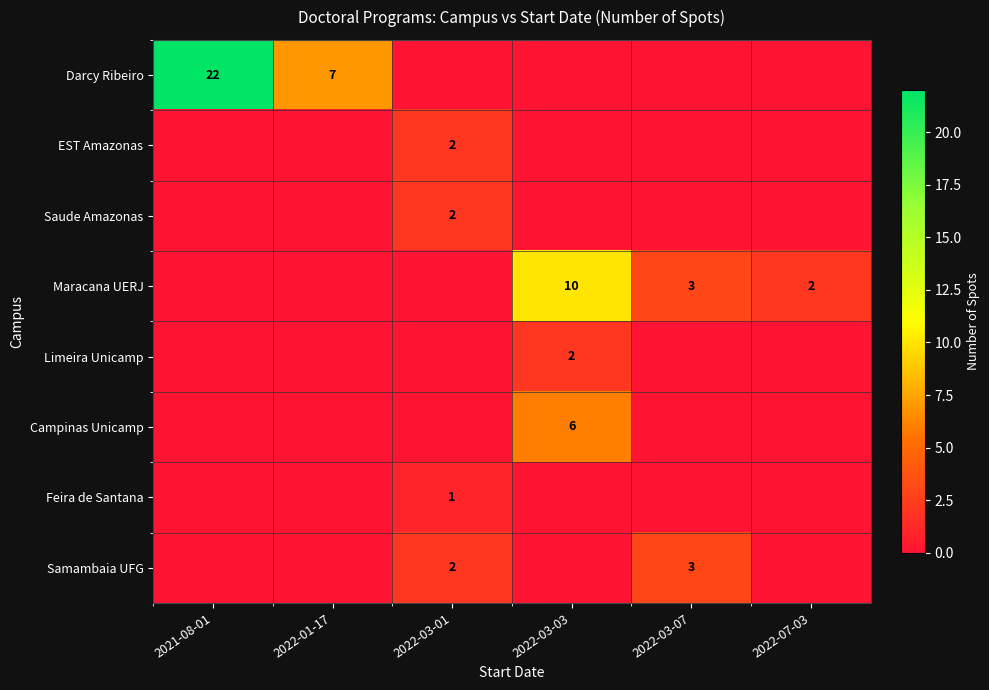

True or false: Maracana UERJ has a value of 15 at 2022-03-03.

False